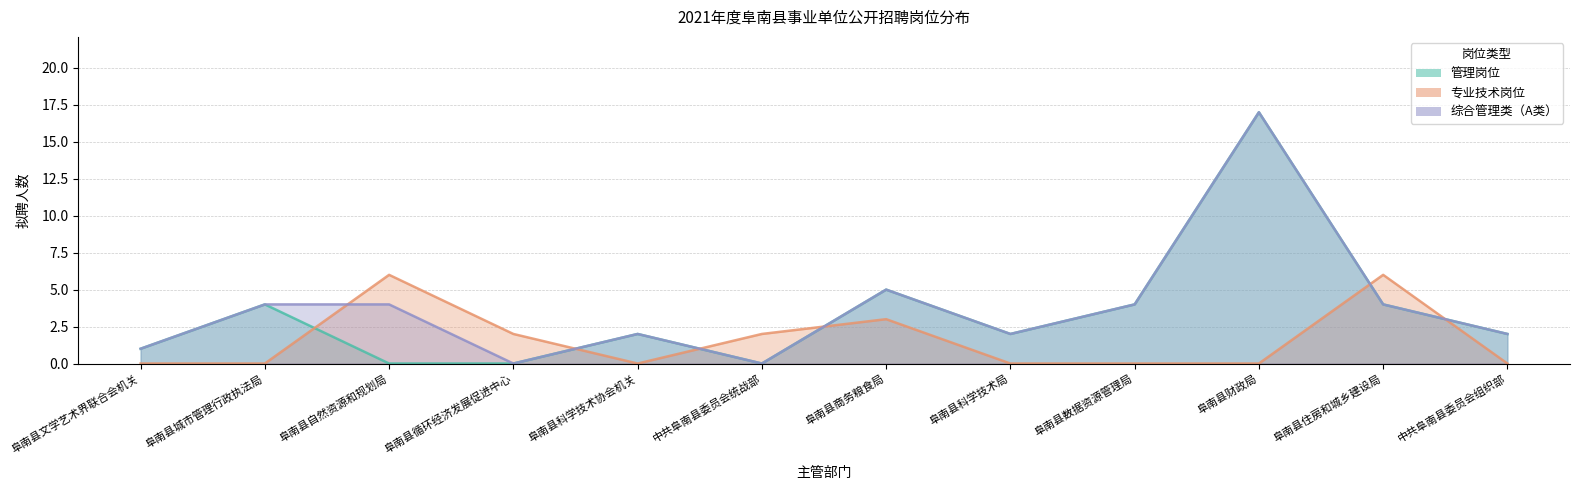

What is the sum of all 综合管理类（A类） values?

45